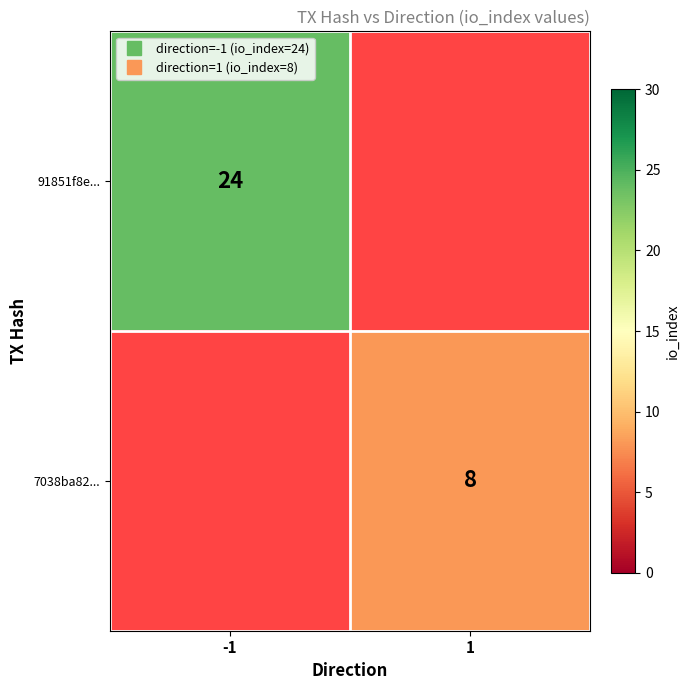

Which label corresponds to the smallest value in the chart?

1